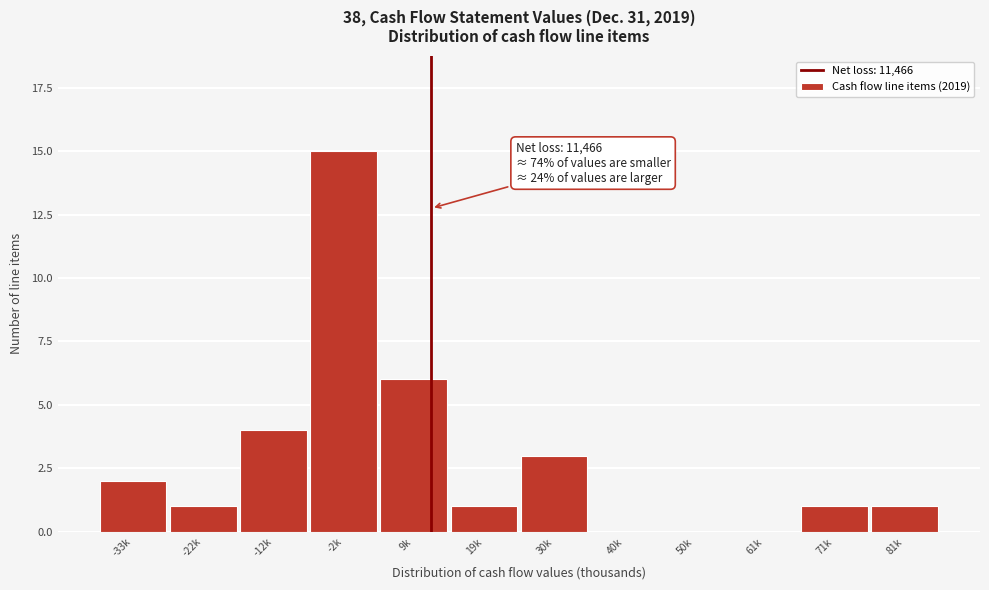

Reading left to right, what are all the values shown in this chart?

-33k=2	-22k=1	-12k=4	-2k=15	9k=6	19k=1	30k=3	40k=0	50k=0	61k=0	71k=1	81k=1